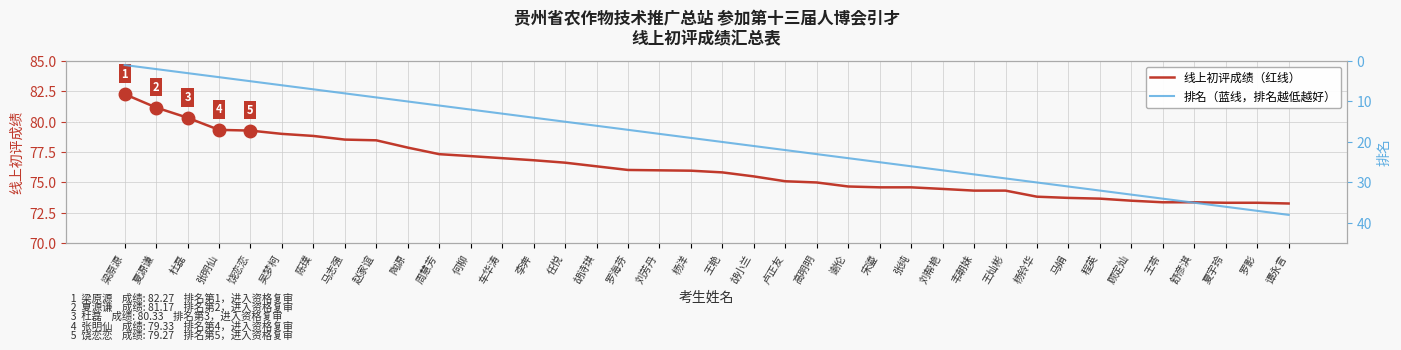

True or false: 排名 and 线上初评成绩 intersect in this chart.

False